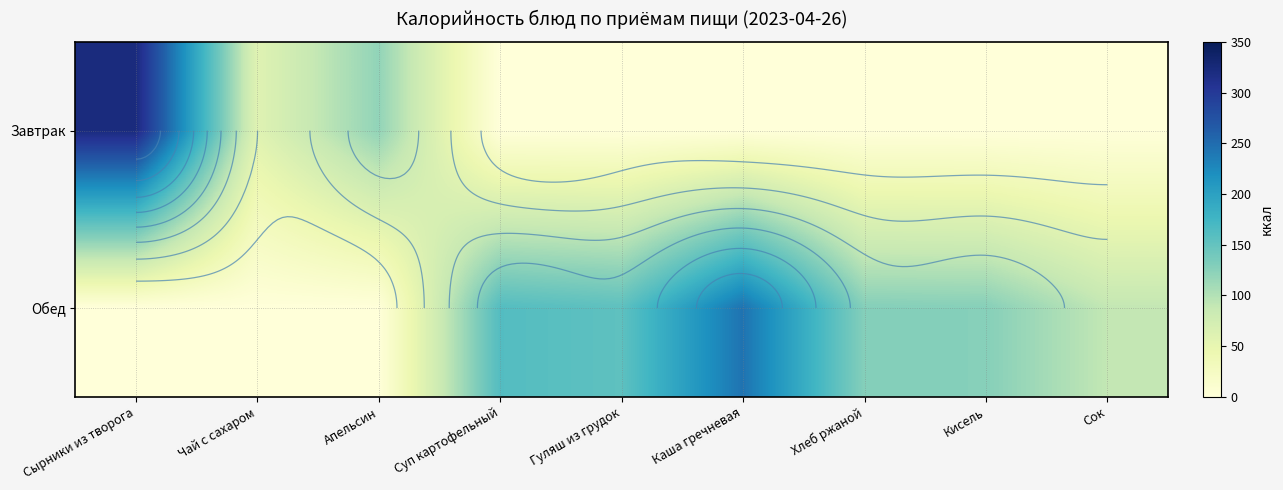

Between Сырники из творога and Хлеб ржаной, which series saw the biggest shift?

Завтрак